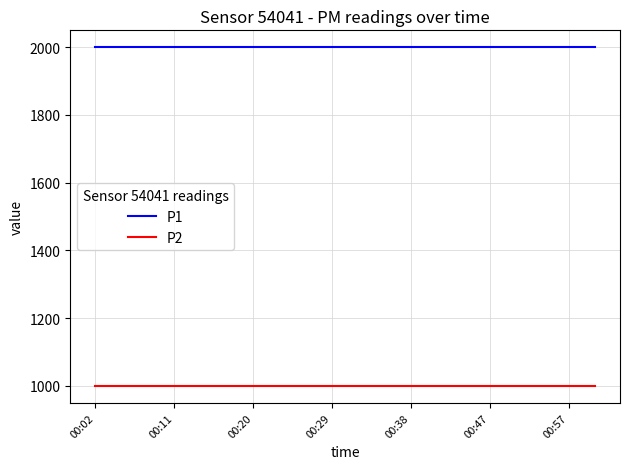

What is the sum of all P1 values?

39998.0